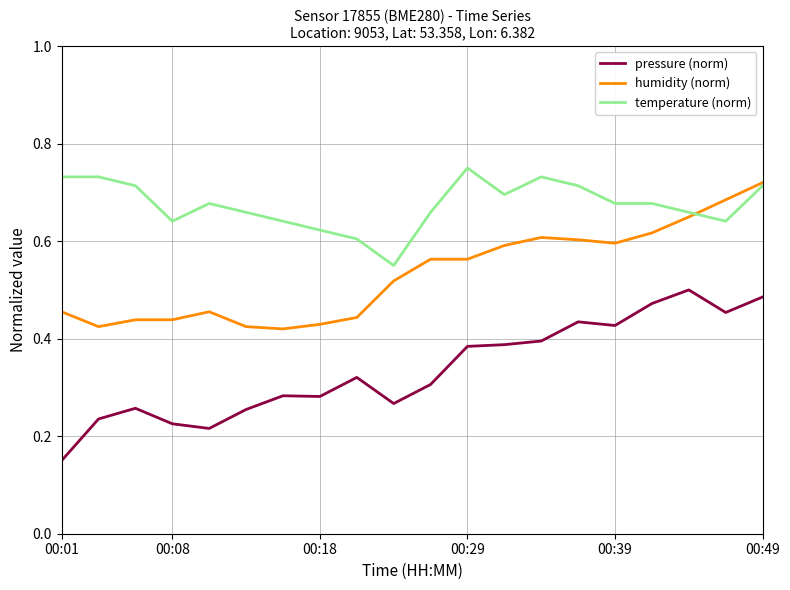

Rank the series by their maximum value, from lowest to highest.

pressure (norm), humidity (norm), temperature (norm)